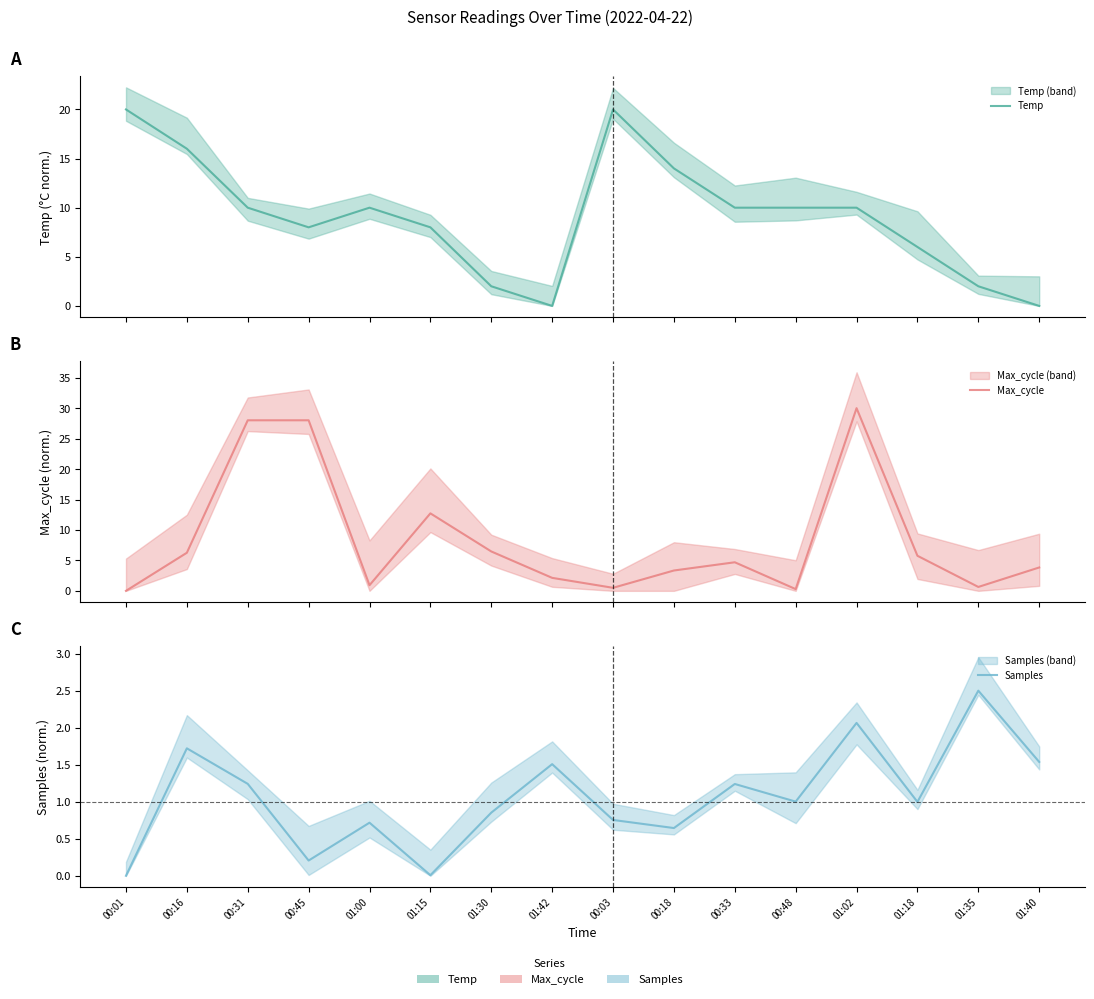

What is the difference between the second highest and second lowest values in the Max_cycle series?

27.7